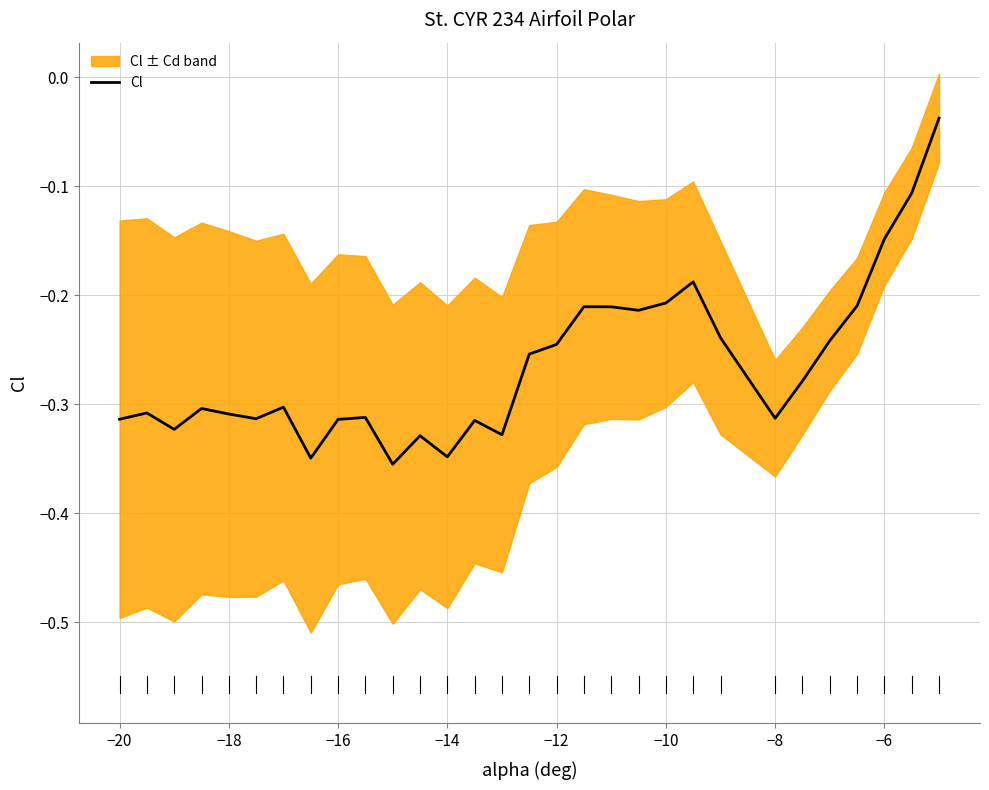

How many lines are shown in the chart?

1